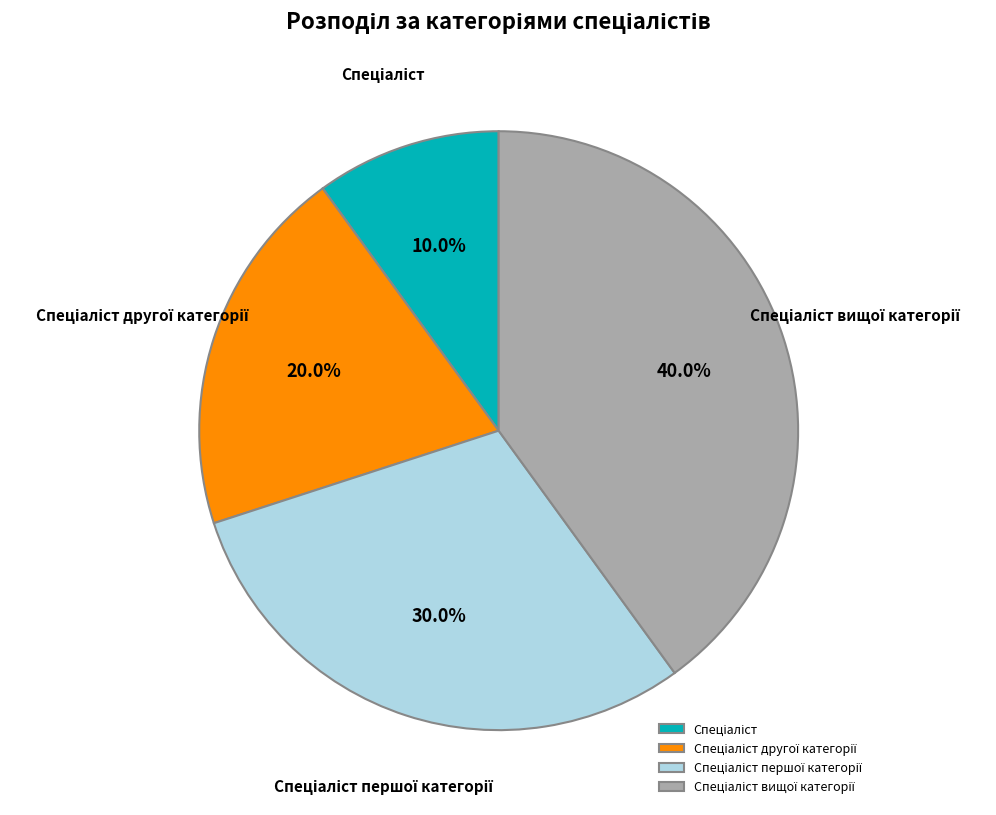

To the nearest percent, what portion does Спеціаліст represent?

10%